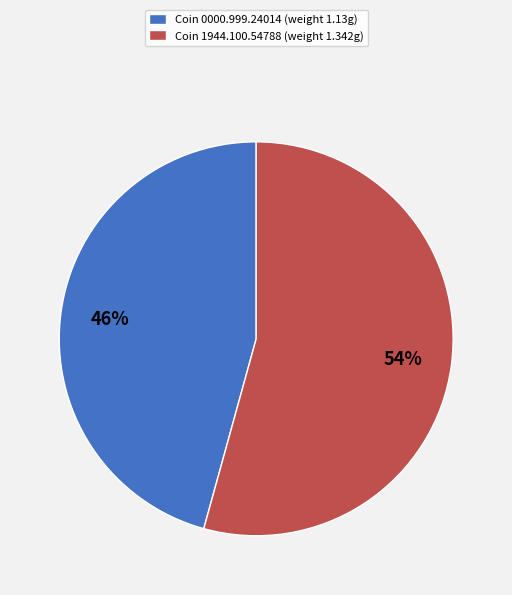

Which slice represents more than half of the pie?

Coin 1944.100.54788 (weight 1.342g)